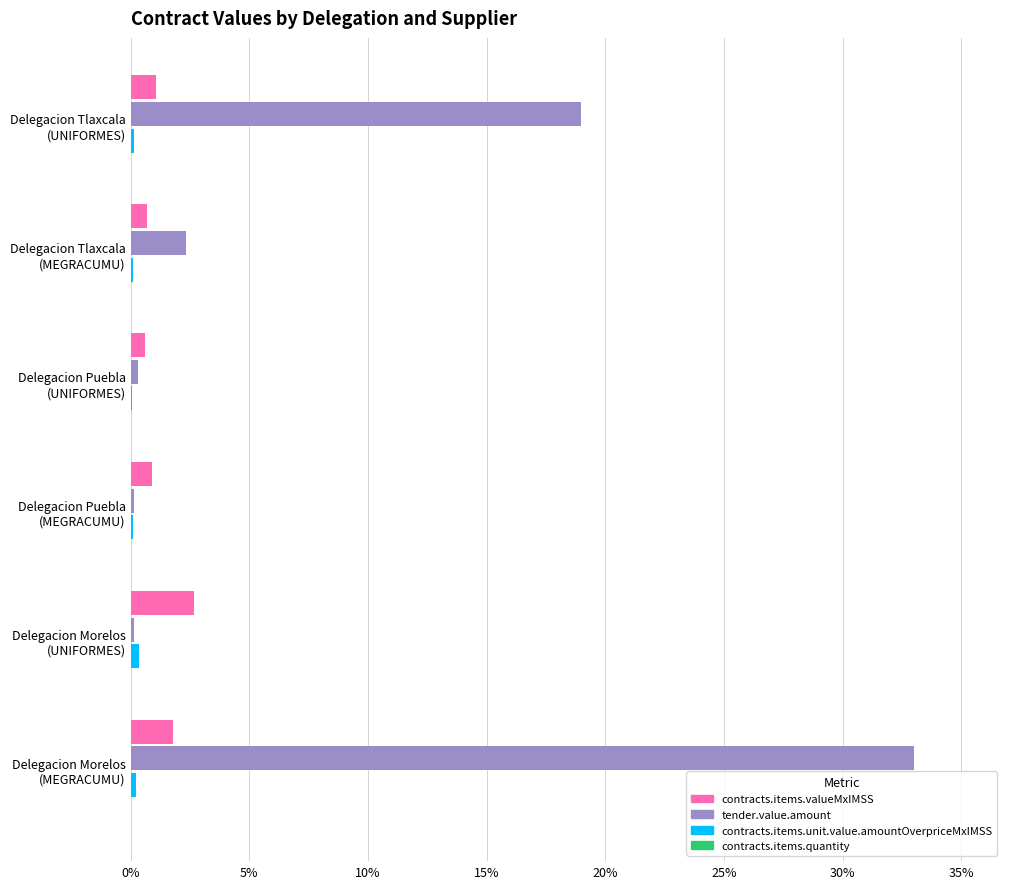

How many categories are shown in the chart?

6